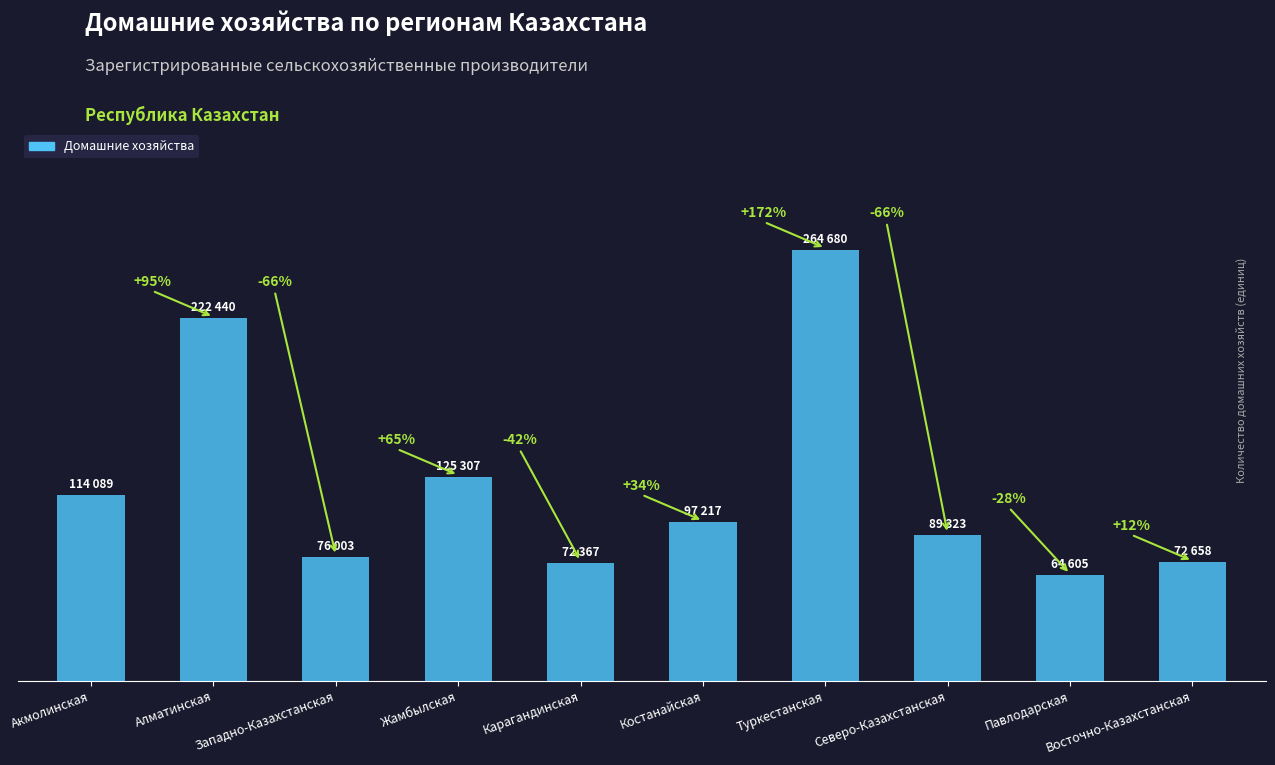

Reading left to right, what are all the values shown in this chart?

114089	222440	76003	125307	72367	97217	264680	89323	64605	72658